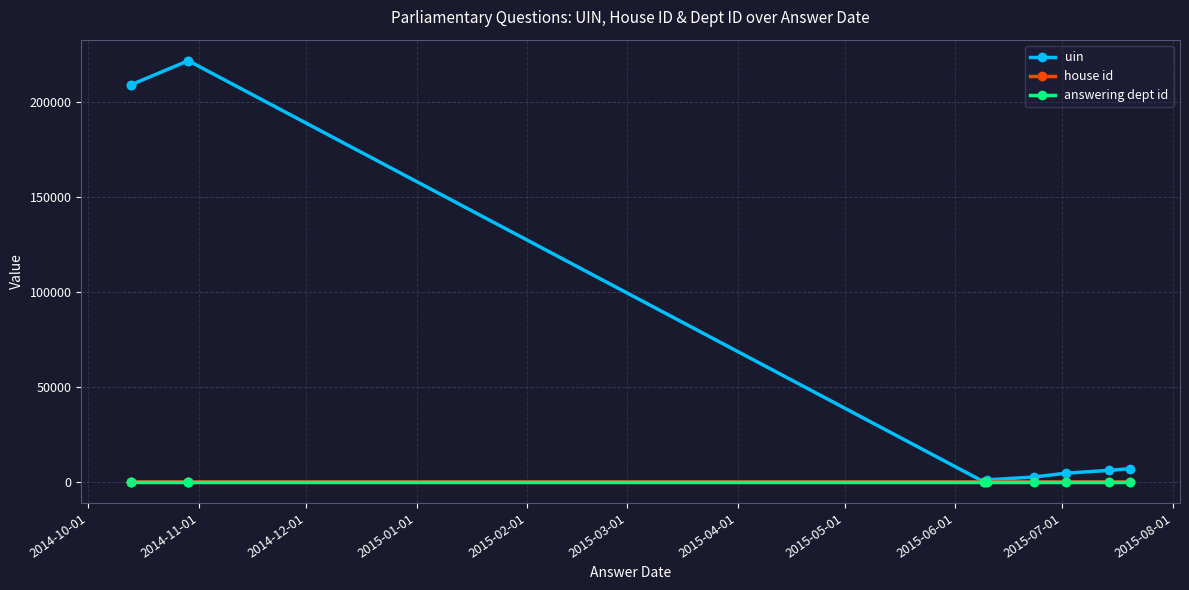

What is the smallest value displayed?

1